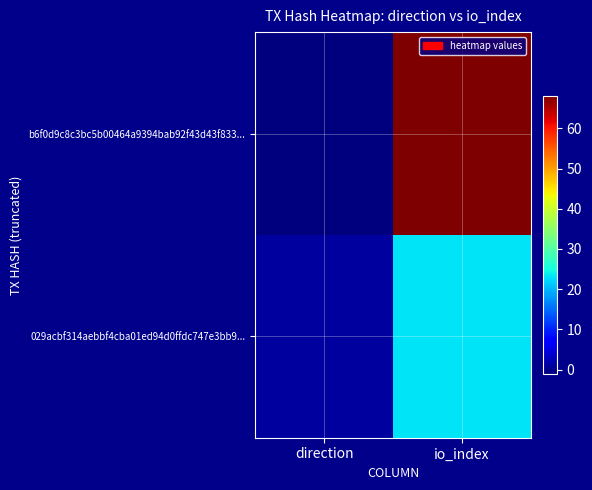

What is the greatest value displayed?

68